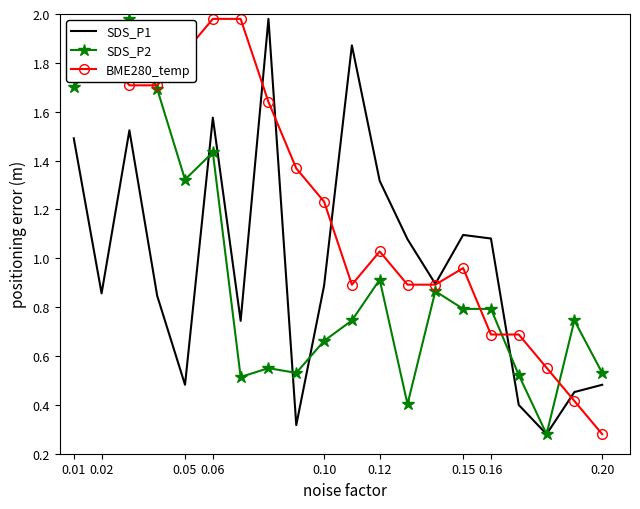

List the series in order of their overall mean, lowest first.

SDS_P2, SDS_P1, BME280_temp